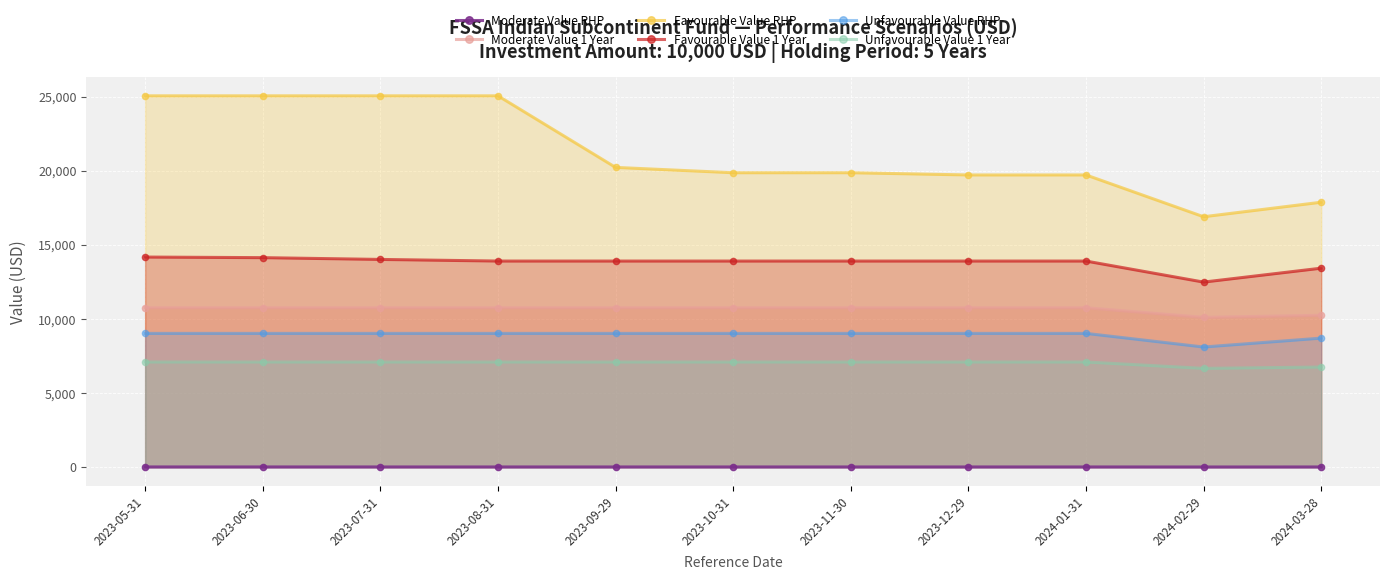

Where is Moderate Value 1 Year nearest to the value 10425?

2024-03-28